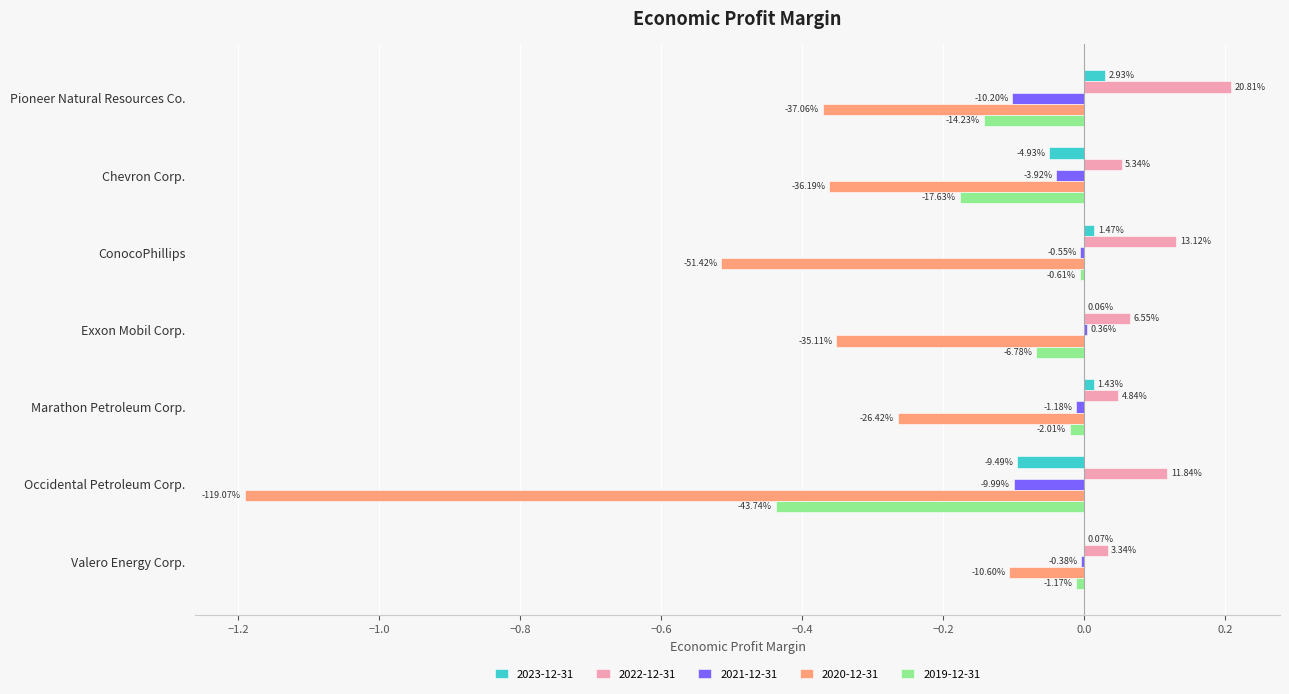

Which series has the widest spread of values?

2020-12-31